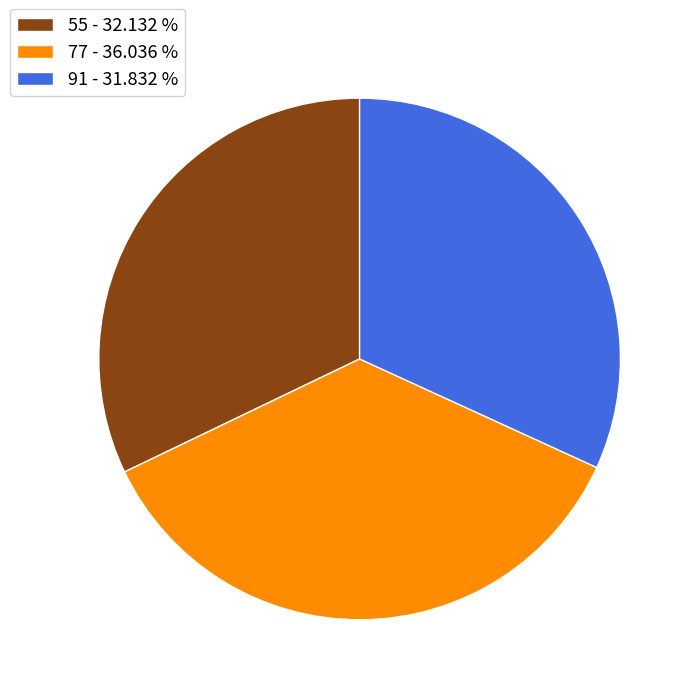

Combined, do 91 - 31.832 % and 77 - 36.036 % account for over 50%?

Yes